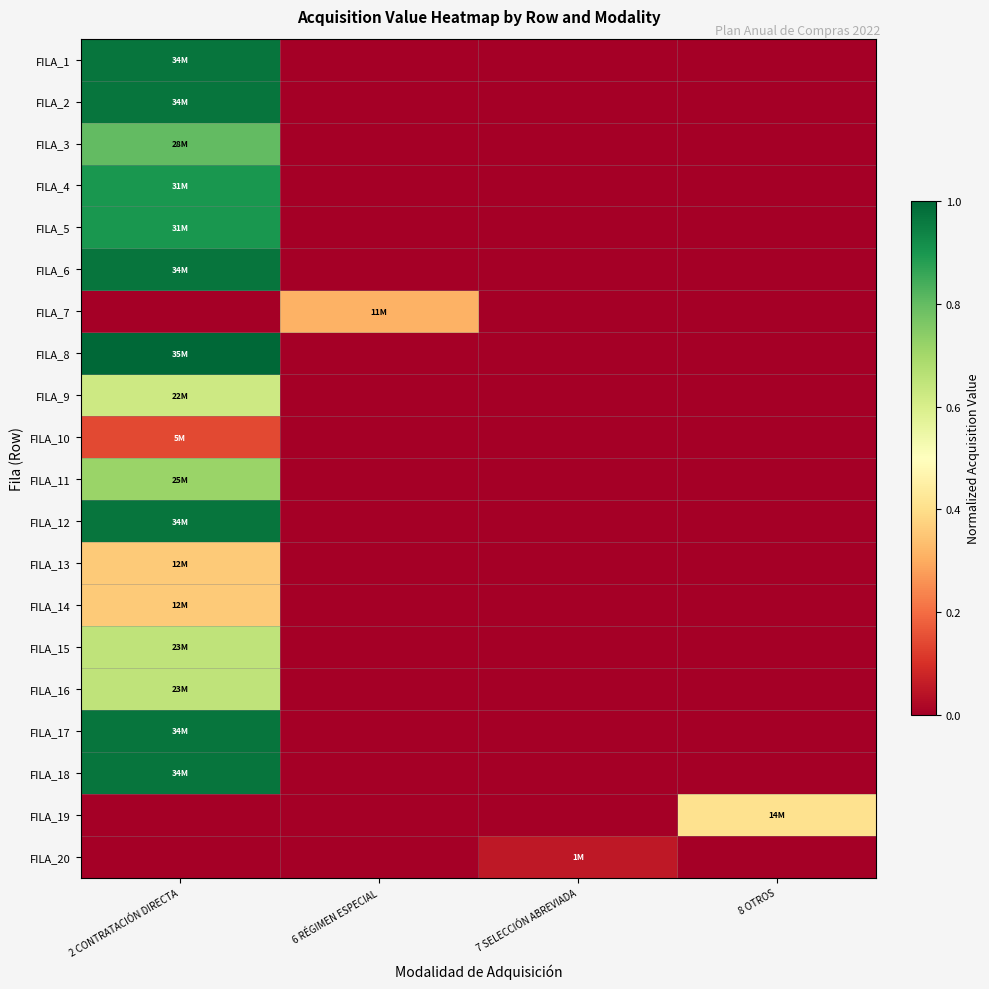

Reading right to left, transcribe all the data shown in this chart.

FILA_1: 8 OTROS=0.0	7 SELECCIÓN ABREVIADA=0.0	6 RÉGIMEN ESPECIAL=0.0	2 CONTRATACIÓN DIRECTA=1.0
FILA_2: 8 OTROS=0.0	7 SELECCIÓN ABREVIADA=0.0	6 RÉGIMEN ESPECIAL=0.0	2 CONTRATACIÓN DIRECTA=1.0
FILA_3: 8 OTROS=0.0	7 SELECCIÓN ABREVIADA=0.0	6 RÉGIMEN ESPECIAL=0.0	2 CONTRATACIÓN DIRECTA=0.8
FILA_4: 8 OTROS=0.0	7 SELECCIÓN ABREVIADA=0.0	6 RÉGIMEN ESPECIAL=0.0	2 CONTRATACIÓN DIRECTA=0.9
FILA_5: 8 OTROS=0.0	7 SELECCIÓN ABREVIADA=0.0	6 RÉGIMEN ESPECIAL=0.0	2 CONTRATACIÓN DIRECTA=0.9
FILA_6: 8 OTROS=0.0	7 SELECCIÓN ABREVIADA=0.0	6 RÉGIMEN ESPECIAL=0.0	2 CONTRATACIÓN DIRECTA=1.0
FILA_7: 8 OTROS=0.0	7 SELECCIÓN ABREVIADA=0.0	6 RÉGIMEN ESPECIAL=0.3	2 CONTRATACIÓN DIRECTA=0.0
FILA_8: 8 OTROS=0.0	7 SELECCIÓN ABREVIADA=0.0	6 RÉGIMEN ESPECIAL=0.0	2 CONTRATACIÓN DIRECTA=1.0
FILA_9: 8 OTROS=0.0	7 SELECCIÓN ABREVIADA=0.0	6 RÉGIMEN ESPECIAL=0.0	2 CONTRATACIÓN DIRECTA=0.6
FILA_10: 8 OTROS=0.0	7 SELECCIÓN ABREVIADA=0.0	6 RÉGIMEN ESPECIAL=0.0	2 CONTRATACIÓN DIRECTA=0.1
FILA_11: 8 OTROS=0.0	7 SELECCIÓN ABREVIADA=0.0	6 RÉGIMEN ESPECIAL=0.0	2 CONTRATACIÓN DIRECTA=0.7
FILA_12: 8 OTROS=0.0	7 SELECCIÓN ABREVIADA=0.0	6 RÉGIMEN ESPECIAL=0.0	2 CONTRATACIÓN DIRECTA=1.0
FILA_13: 8 OTROS=0.0	7 SELECCIÓN ABREVIADA=0.0	6 RÉGIMEN ESPECIAL=0.0	2 CONTRATACIÓN DIRECTA=0.4
FILA_14: 8 OTROS=0.0	7 SELECCIÓN ABREVIADA=0.0	6 RÉGIMEN ESPECIAL=0.0	2 CONTRATACIÓN DIRECTA=0.4
FILA_15: 8 OTROS=0.0	7 SELECCIÓN ABREVIADA=0.0	6 RÉGIMEN ESPECIAL=0.0	2 CONTRATACIÓN DIRECTA=0.7
FILA_16: 8 OTROS=0.0	7 SELECCIÓN ABREVIADA=0.0	6 RÉGIMEN ESPECIAL=0.0	2 CONTRATACIÓN DIRECTA=0.7
FILA_17: 8 OTROS=0.0	7 SELECCIÓN ABREVIADA=0.0	6 RÉGIMEN ESPECIAL=0.0	2 CONTRATACIÓN DIRECTA=1.0
FILA_18: 8 OTROS=0.0	7 SELECCIÓN ABREVIADA=0.0	6 RÉGIMEN ESPECIAL=0.0	2 CONTRATACIÓN DIRECTA=1.0
FILA_19: 8 OTROS=0.4	7 SELECCIÓN ABREVIADA=0.0	6 RÉGIMEN ESPECIAL=0.0	2 CONTRATACIÓN DIRECTA=0.0
FILA_20: 8 OTROS=0.0	7 SELECCIÓN ABREVIADA=0.1	6 RÉGIMEN ESPECIAL=0.0	2 CONTRATACIÓN DIRECTA=0.0